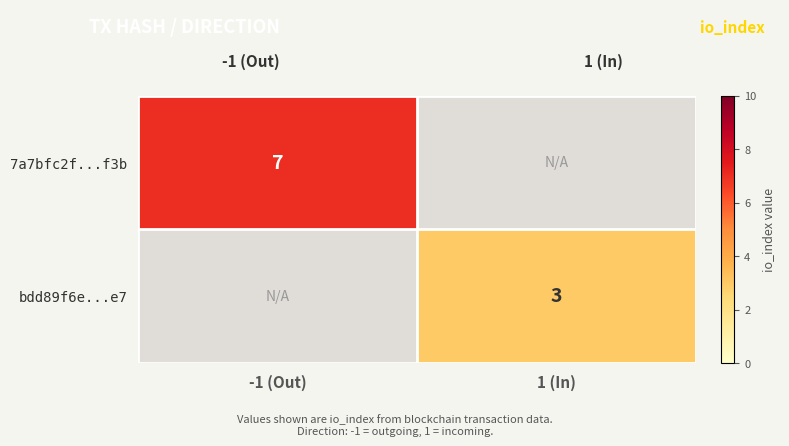

How many data points does each series have?

2